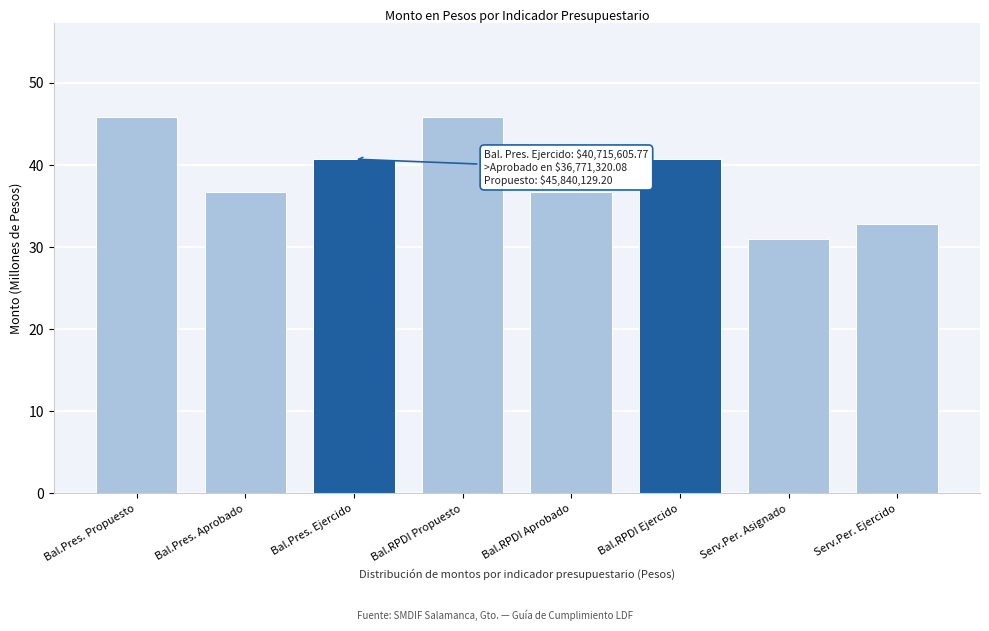

Reading left to right, extract all data points from this chart.

Bal.Pres. Propuesto=45.8	Bal.Pres. Aprobado=36.8	Bal.Pres. Ejercido=40.7	Bal.RPDI Propuesto=45.8	Bal.RPDI Aprobado=36.8	Bal.RPDI Ejercido=40.7	Serv.Per. Asignado=31.0	Serv.Per. Ejercido=32.8